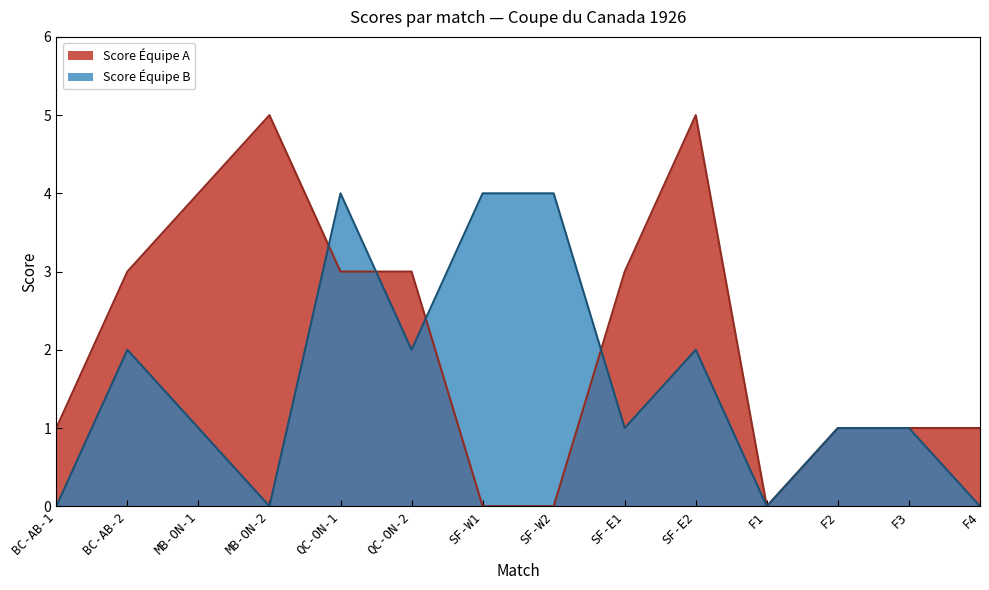

What is the greatest value displayed?

5